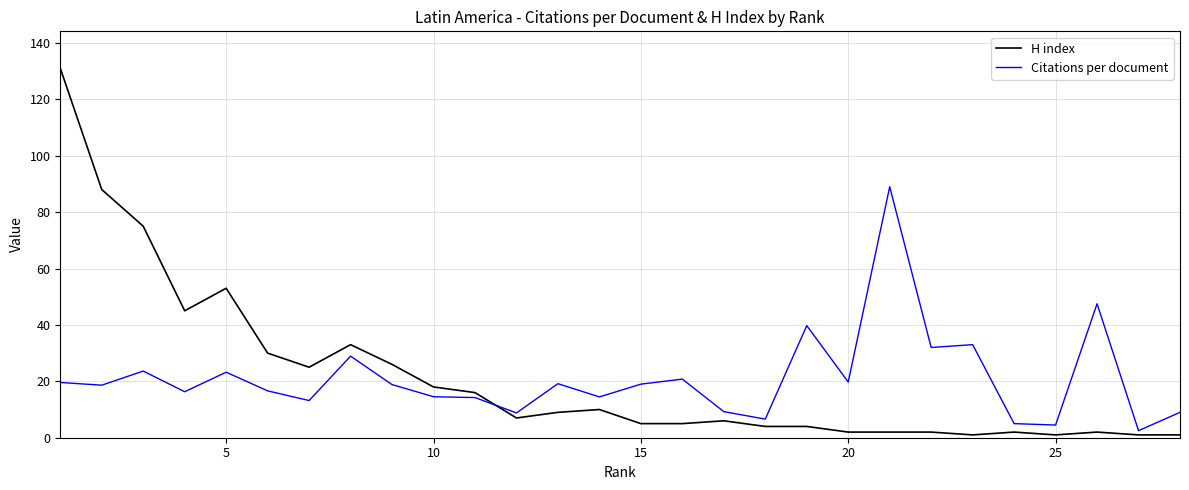

Rank the series by their maximum value, from lowest to highest.

Citations per document, H index